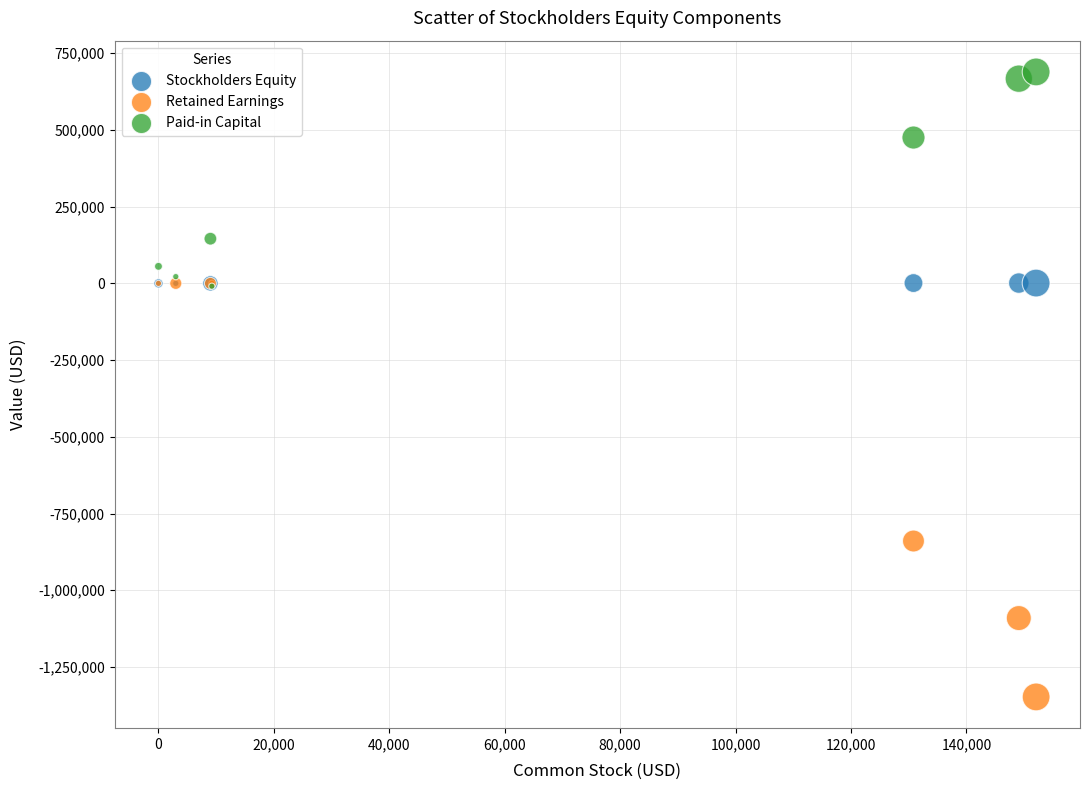

In the Paid-in Capital series, what Y value is closest to 339927?

475255